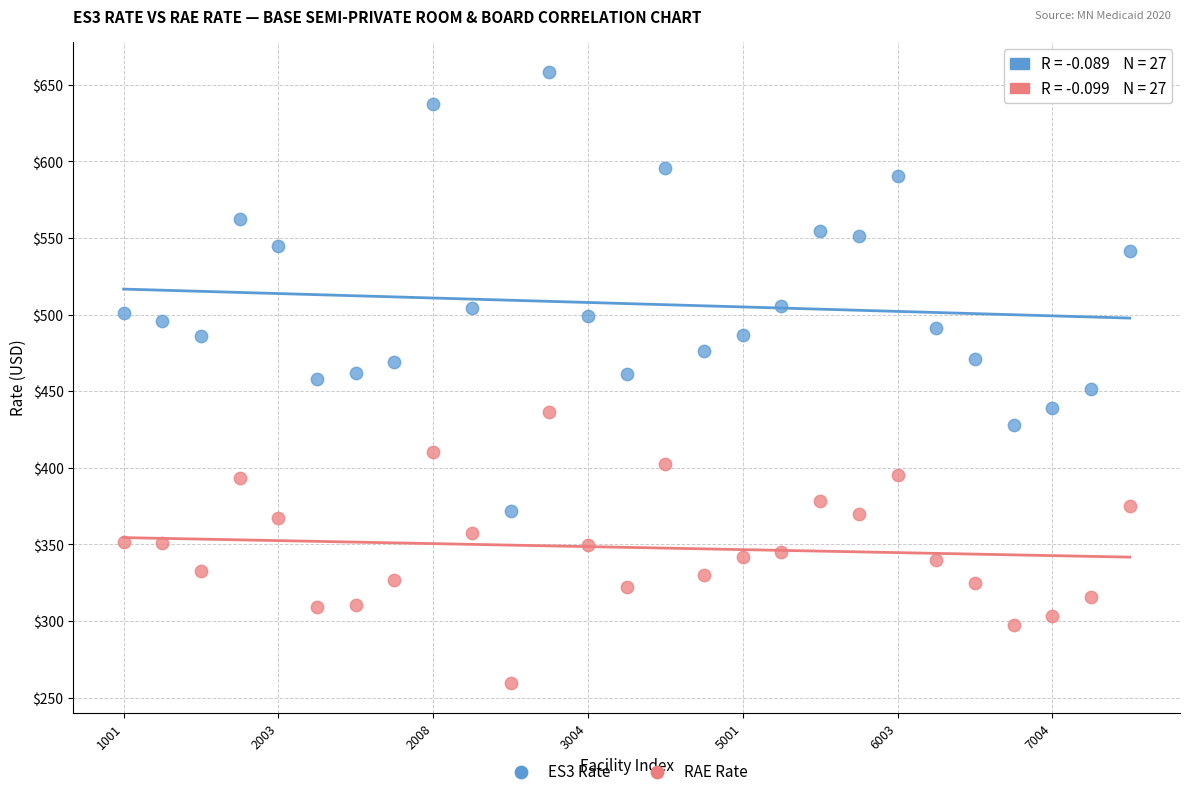

Which series contains the highest Y value?

ES3 Rate